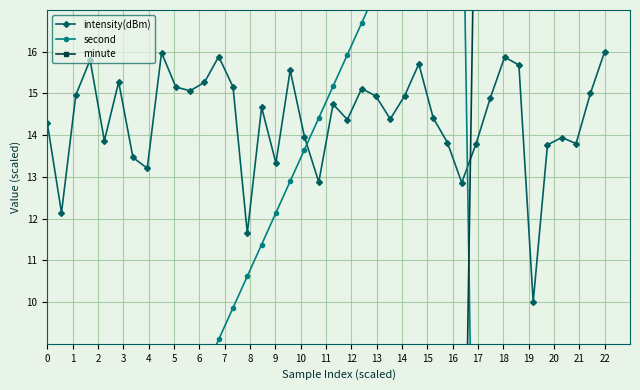

After their last crossing, which series has the higher values: second or minute?

minute